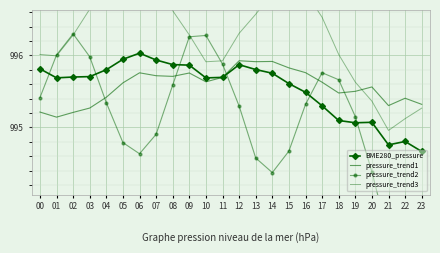

What is the difference between the pressure_trend3 values at 22 and 09?

0.6